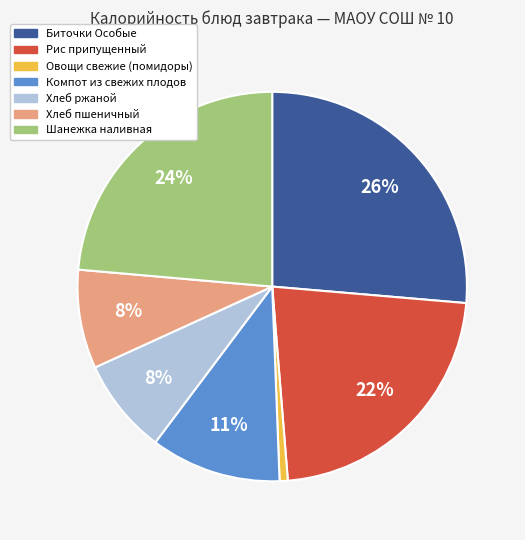

To the nearest percent, what portion does Рис припущенный represent?

22%